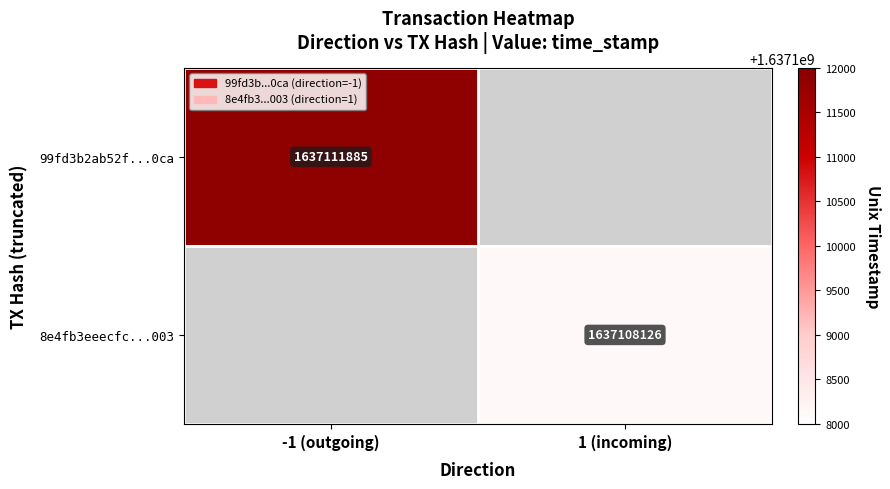

Is the value of 8e4fb3eeecfc...003 at 1 (incoming) greater than the value of 99fd3b2ab52f...0ca at -1 (outgoing)?

No